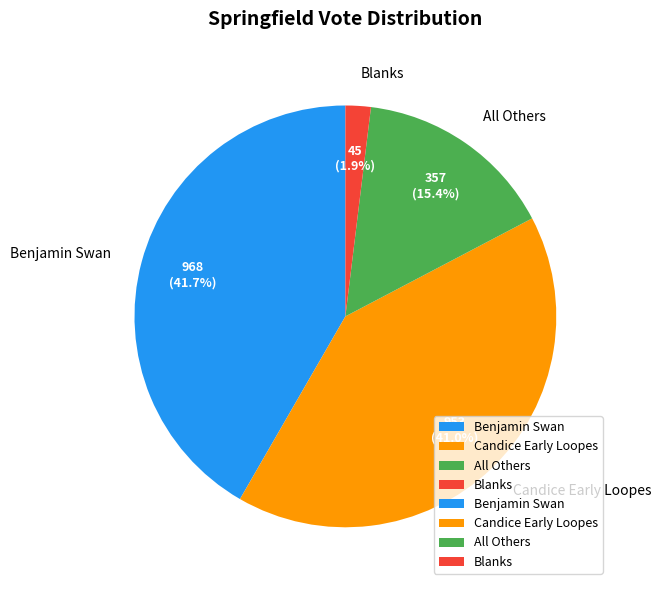

How much of the chart is everything except Benjamin Swan?

58.3%